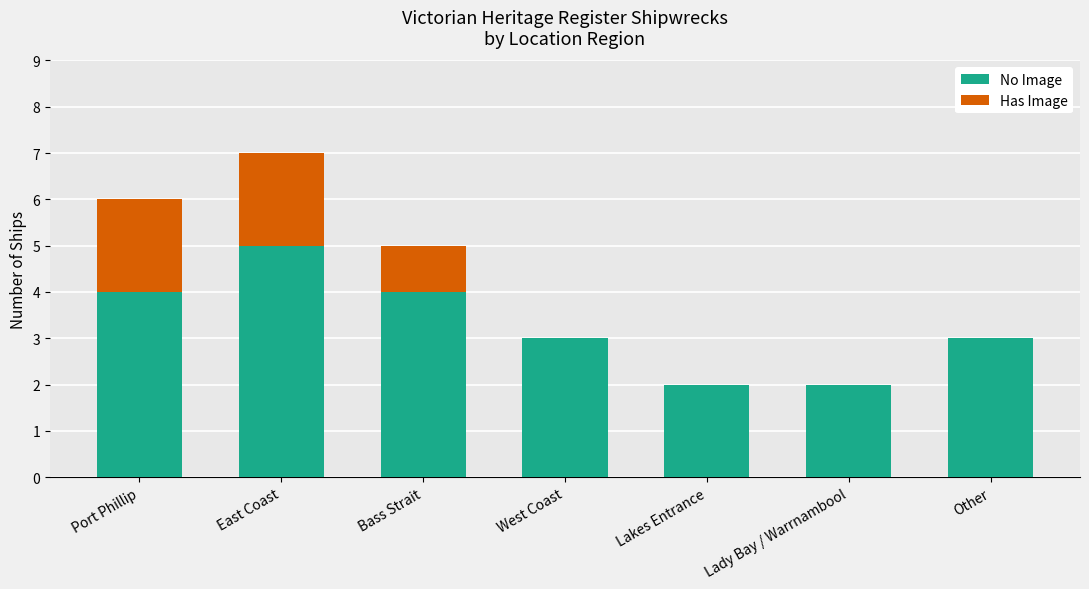

What is the approximate value of No Image at West Coast?

3